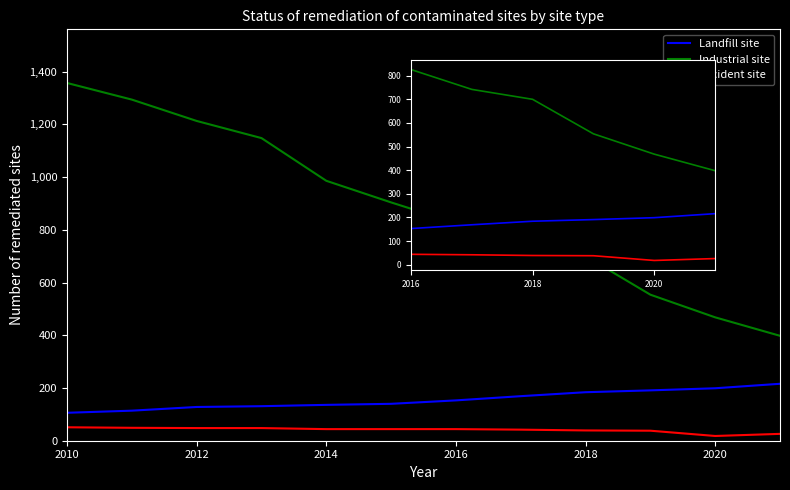

Which has a higher value, 2012 or 2020?

2020